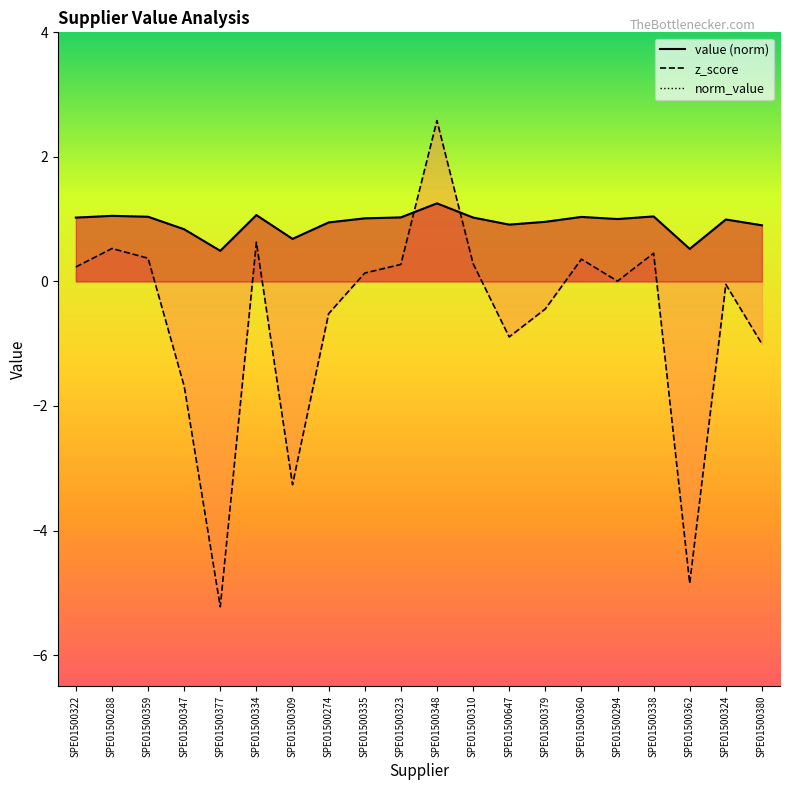

Which category has the highest value in the z_score series?

SPE01500348